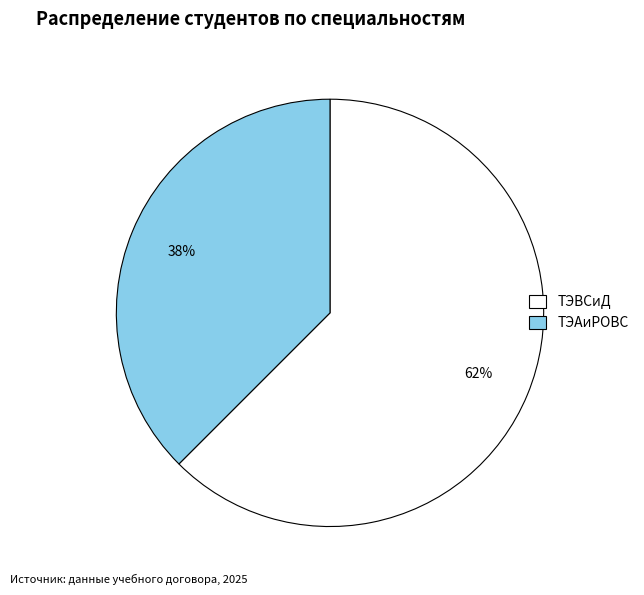

Combined, do ТЭВСиД and ТЭАиРОВС account for over 50%?

Yes